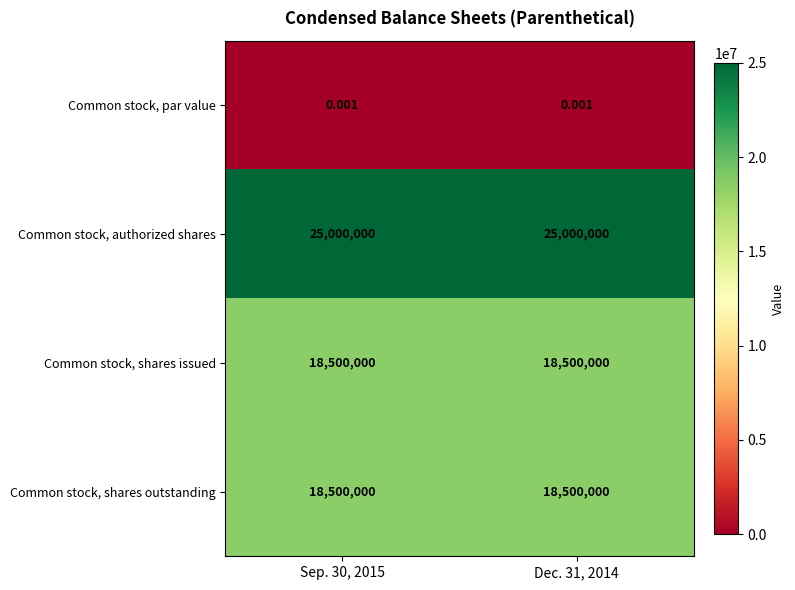

Rank the series by their maximum value, from lowest to highest.

Common stock, par value, Common stock, shares issued, Common stock, shares outstanding, Common stock, authorized shares